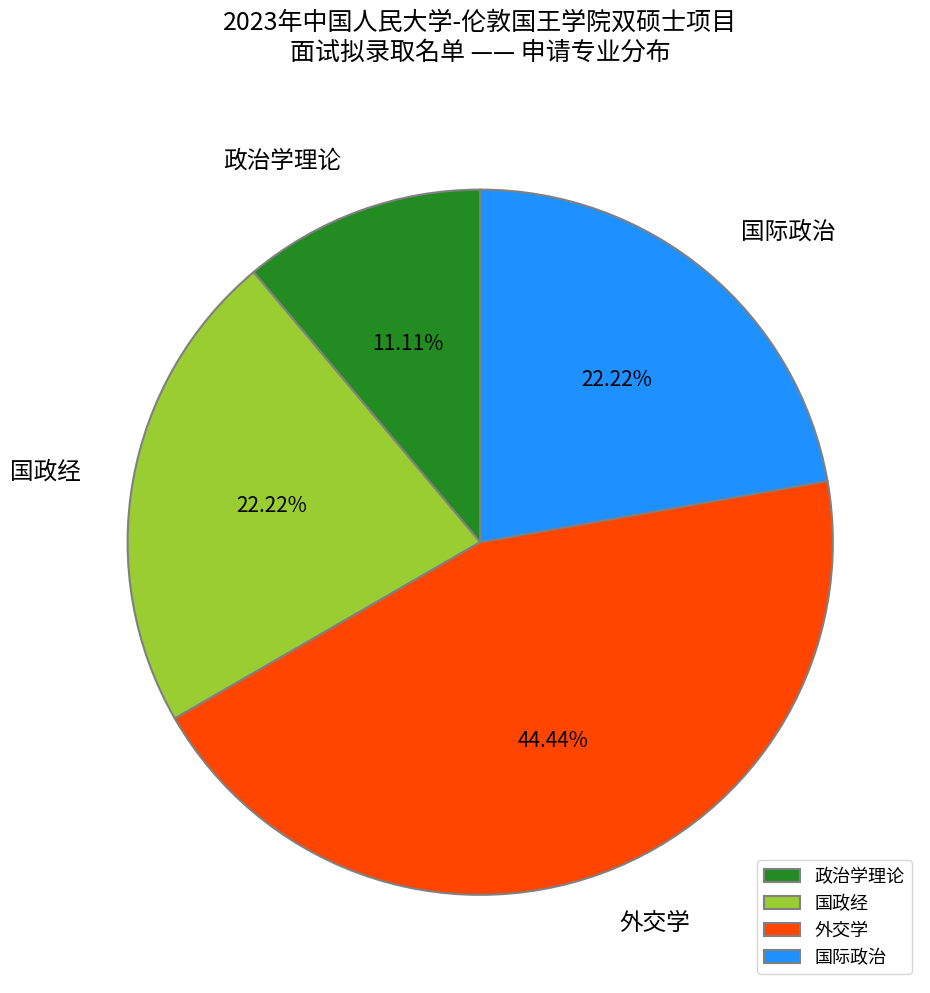

Which slice is the smallest?

政治学理论